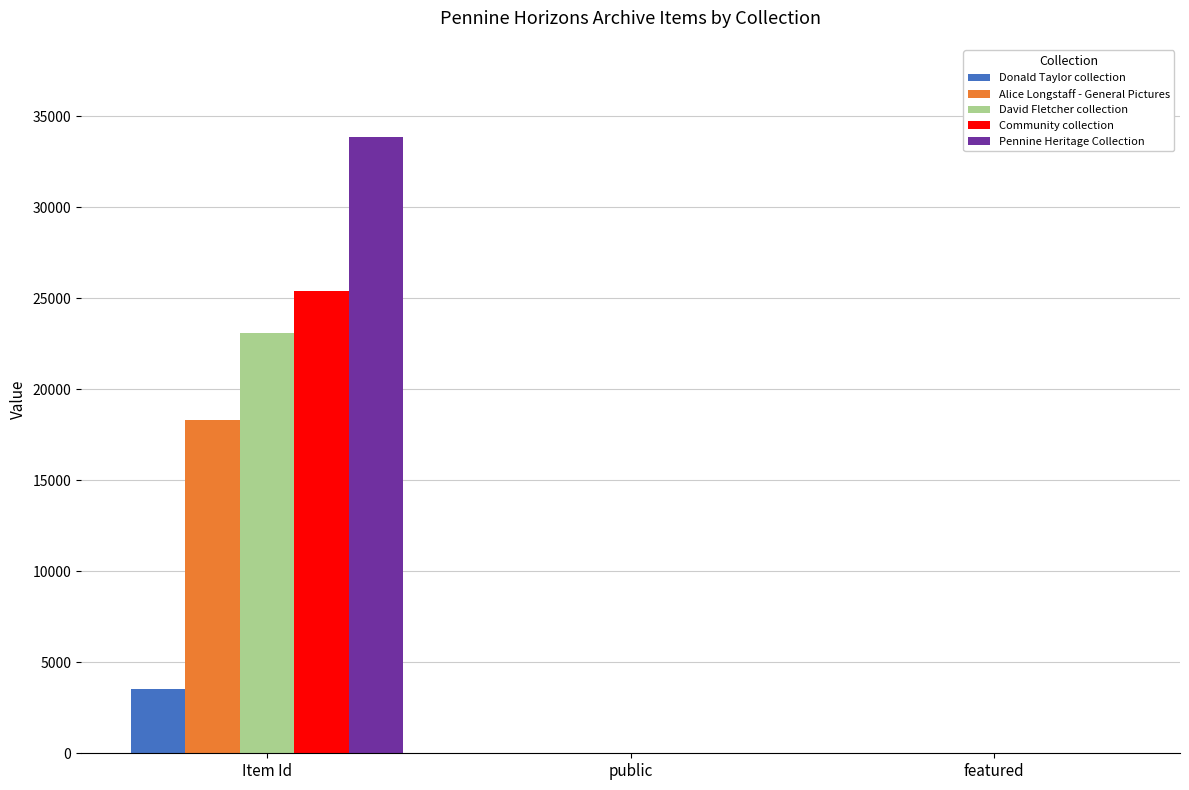

What is the highest value of the David Fletcher collection series?

23122